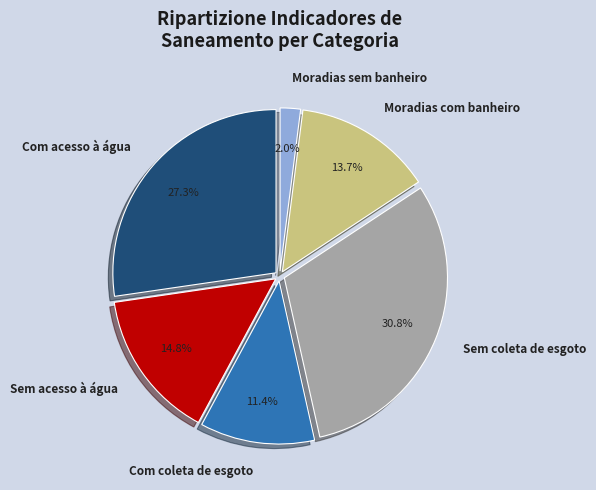

The Moradias com banheiro slice represents 1% of the pie. True or false?

False